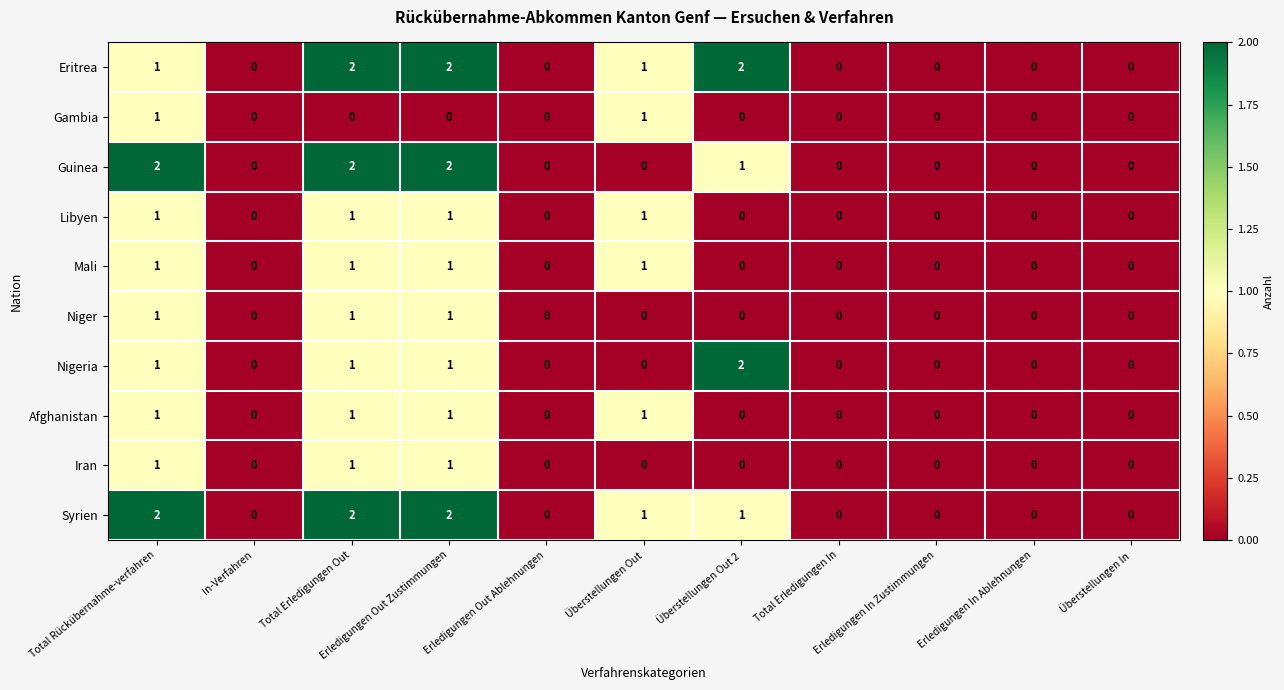

What is the sum of all Libyen values?

4